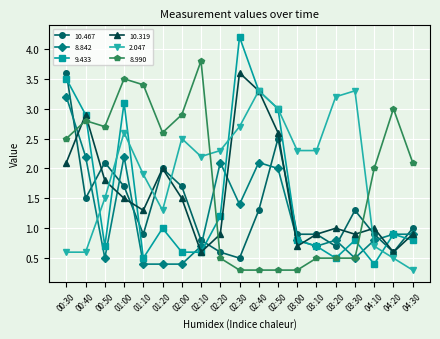

The value of 10.319 at 02:20 is 0.5. True or false?

False